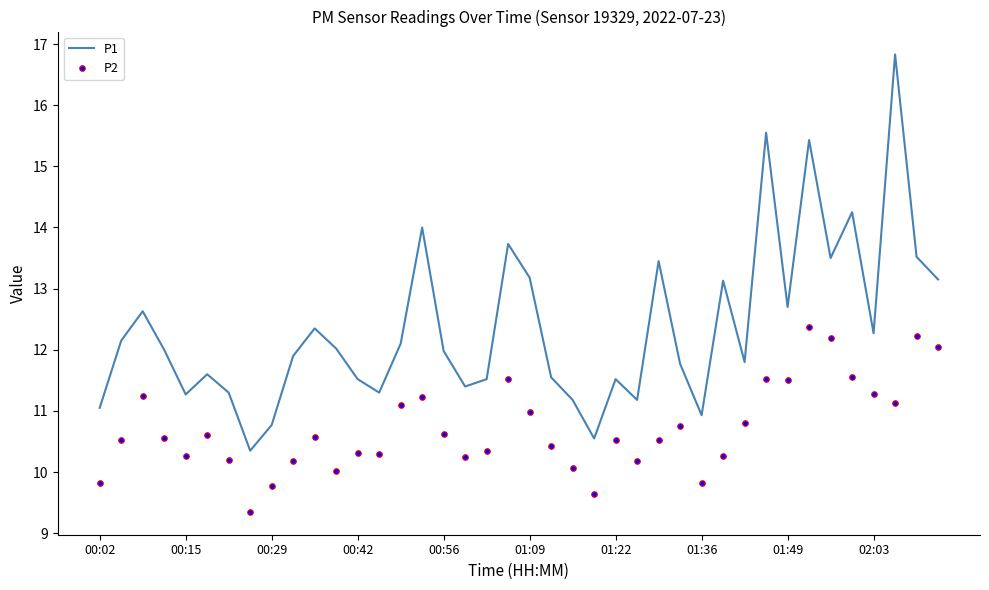

Which series has the widest spread of values?

P1